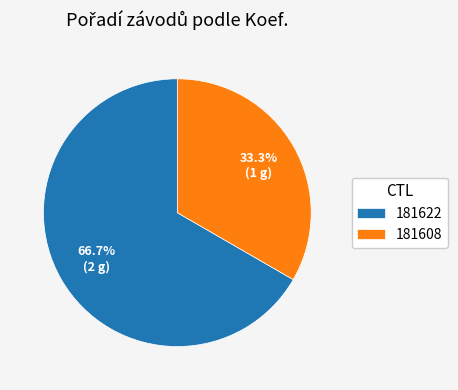

How many slices are in this pie chart?

2